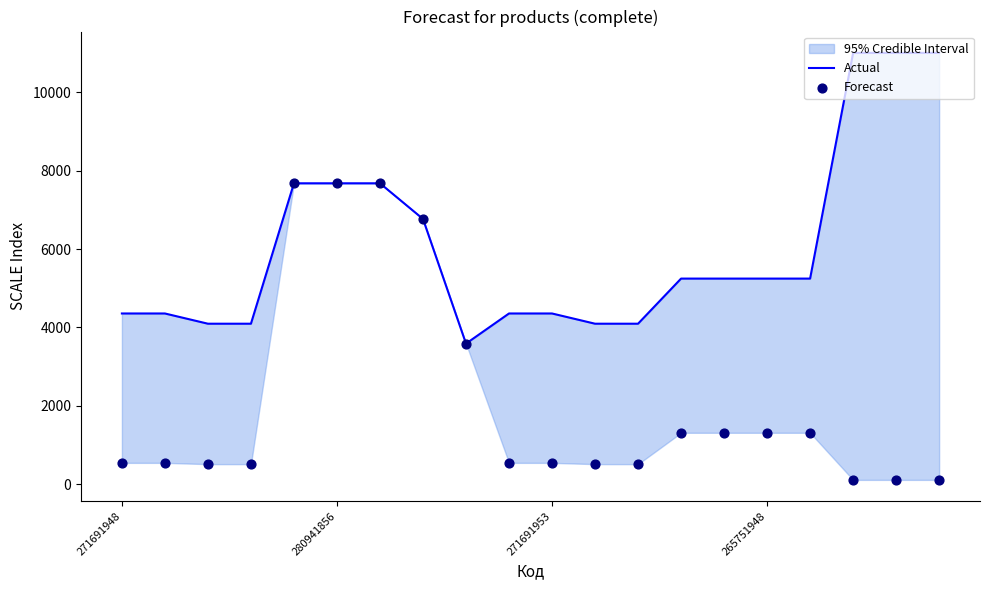

Is the value of Forecast at 16 greater than the value of Actual at 8?

No